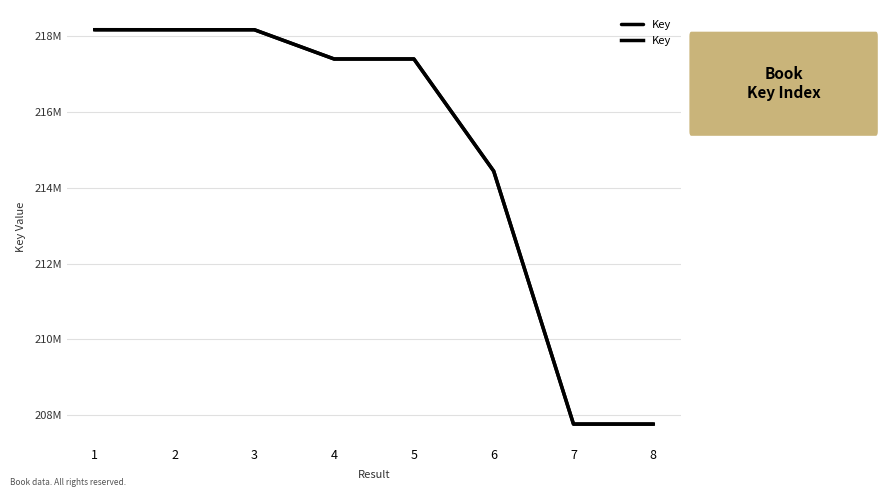

What value does the data have at 5, to the nearest 50?

217397100